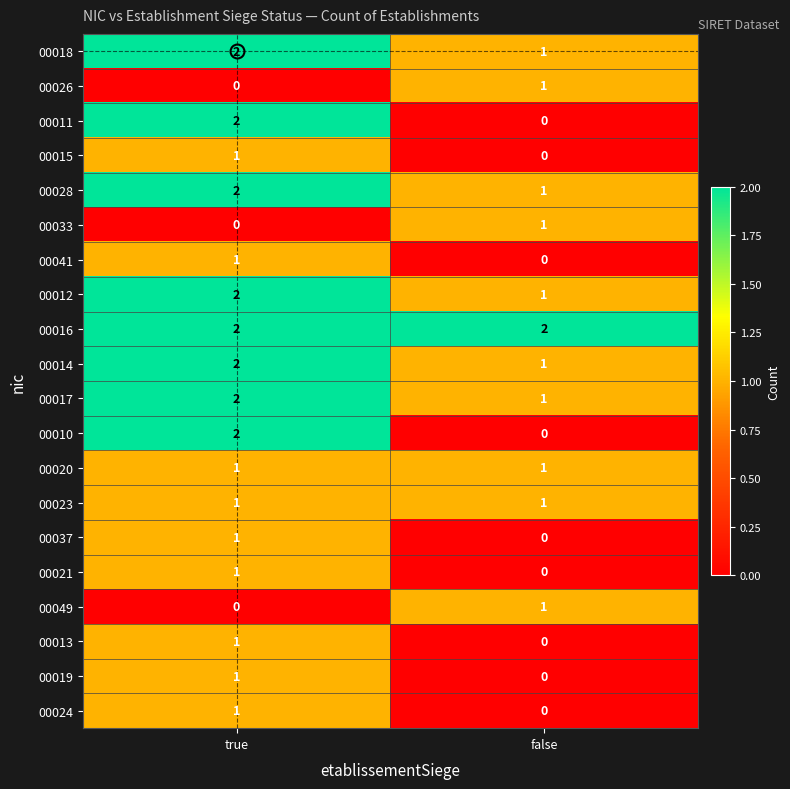

What is the total value across all series at false?

12